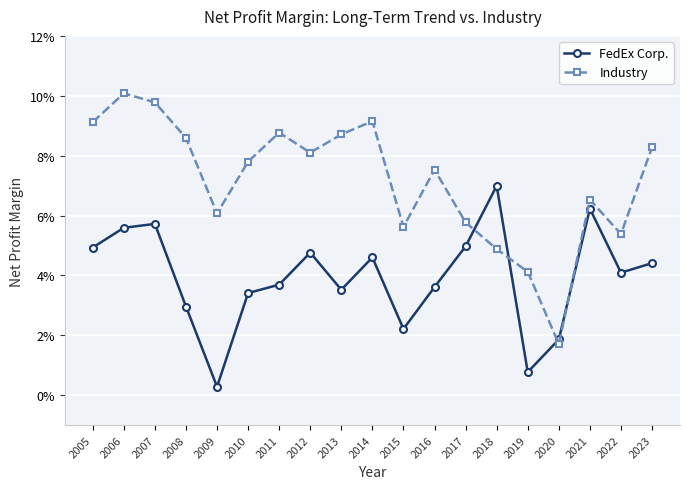

Between 2017 and 2023, which series saw the biggest shift?

Industry